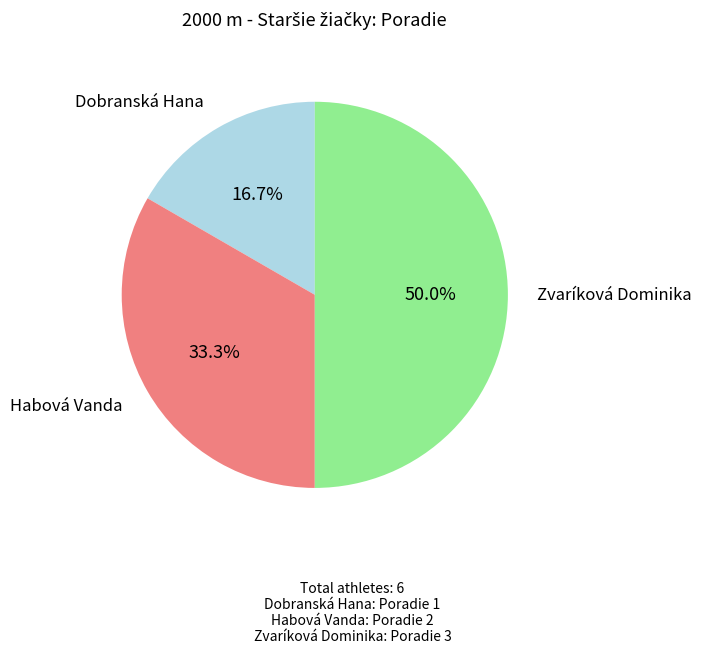

Which has a higher value, Habová Vanda or Zvaríková Dominika?

Zvaríková Dominika